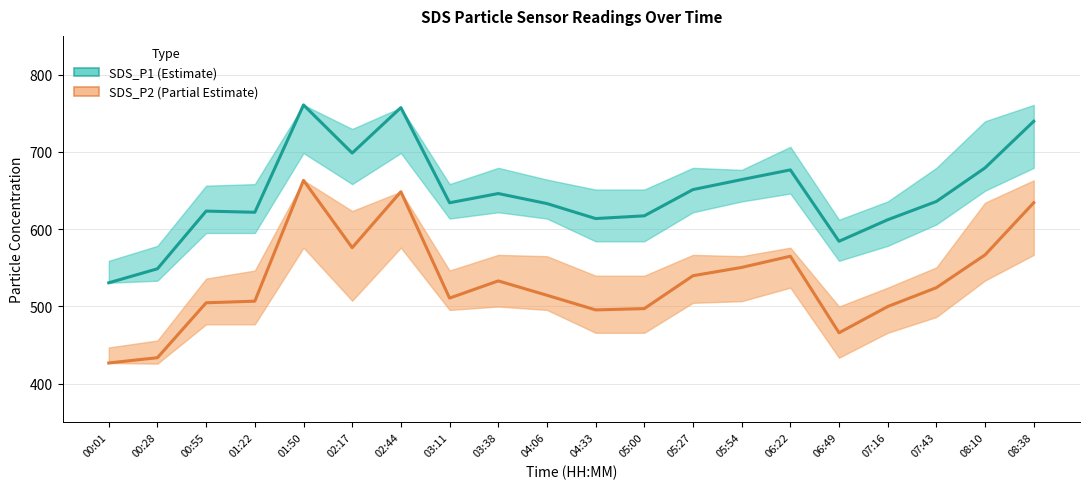

The value of SDS_P2_lower at 06:22 is 741.0. True or false?

False